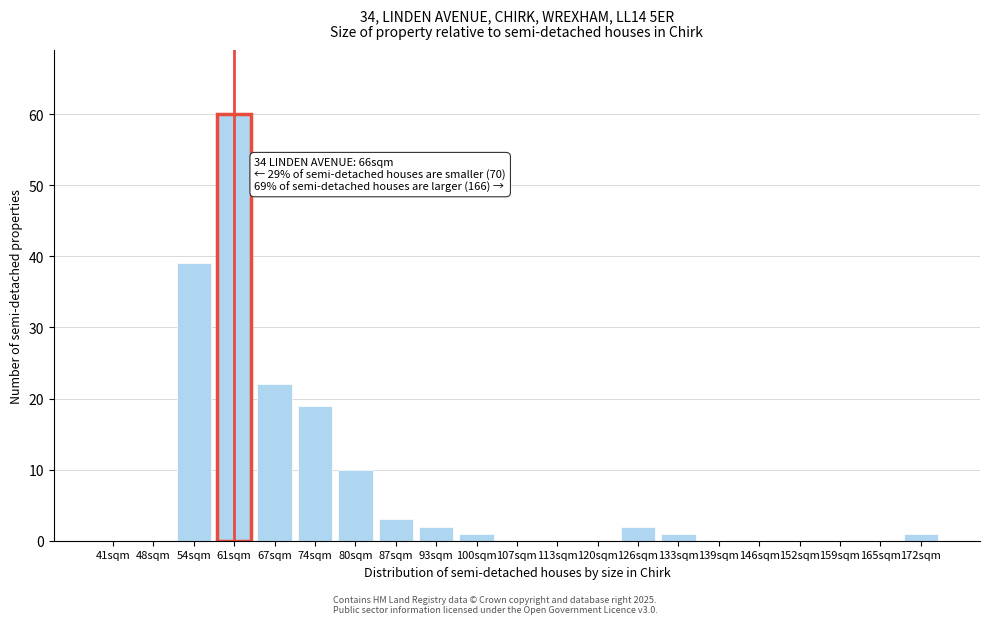

Reading left to right, transcribe all the data shown in this chart.

41sqm=0	48sqm=0	54sqm=39	61sqm=60	67sqm=22	74sqm=19	80sqm=10	87sqm=3	93sqm=2	100sqm=1	107sqm=0	113sqm=0	120sqm=0	126sqm=2	133sqm=1	139sqm=0	146sqm=0	152sqm=0	159sqm=0	165sqm=0	172sqm=1